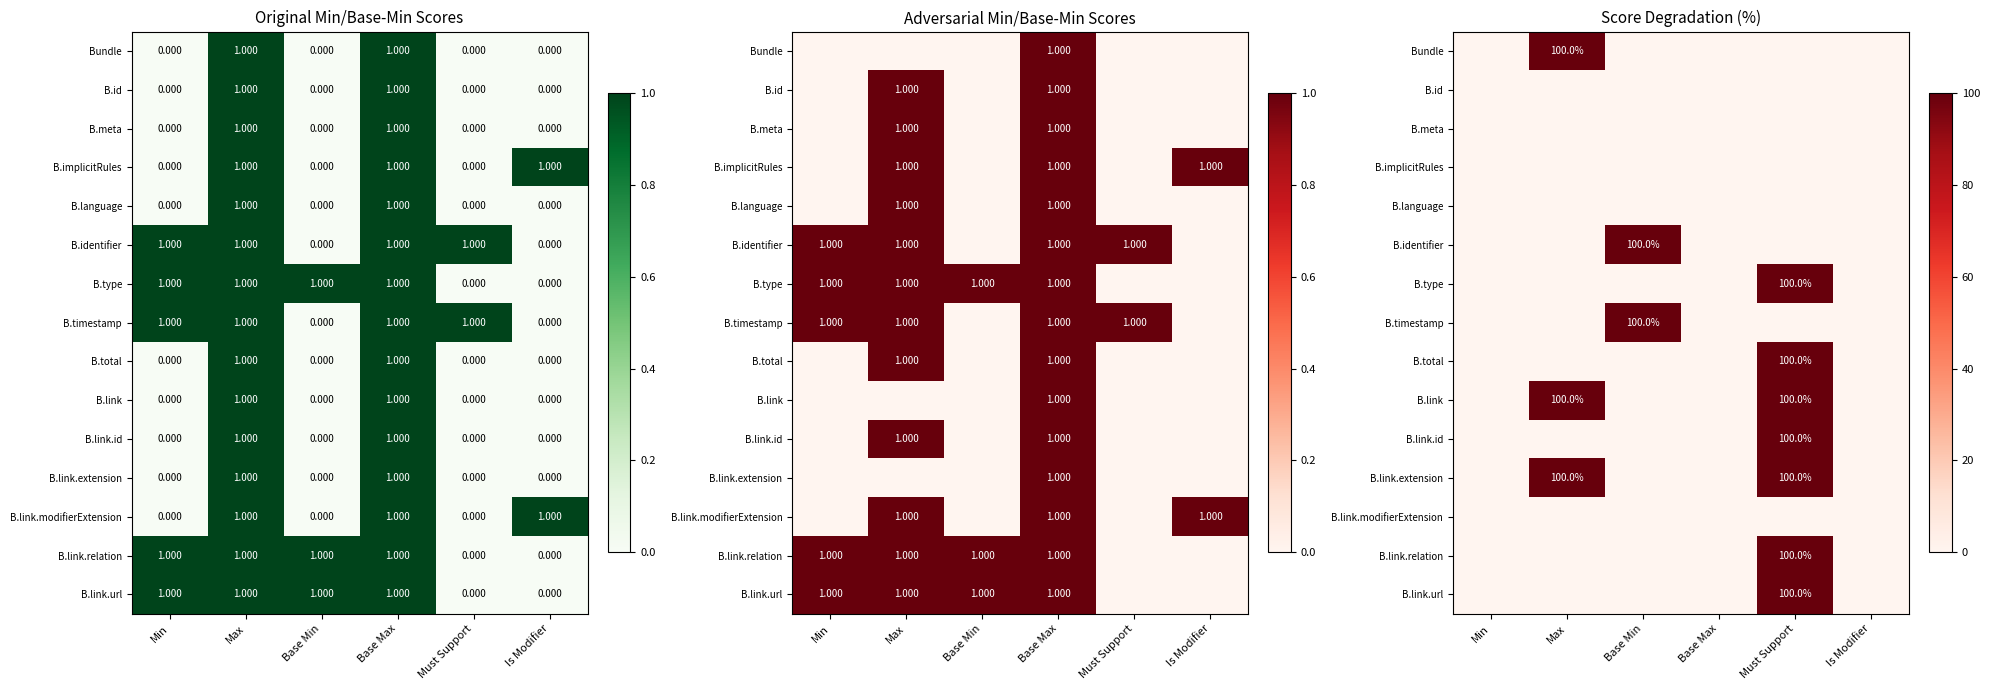

The value of B.identifier at Base Min is 100. True or false?

True